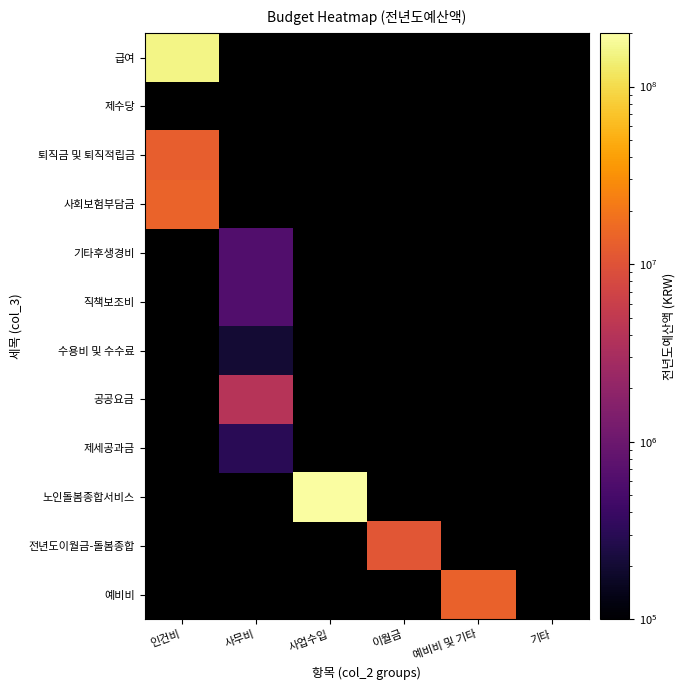

Which category has the highest value in the 제수당 series?

인건비